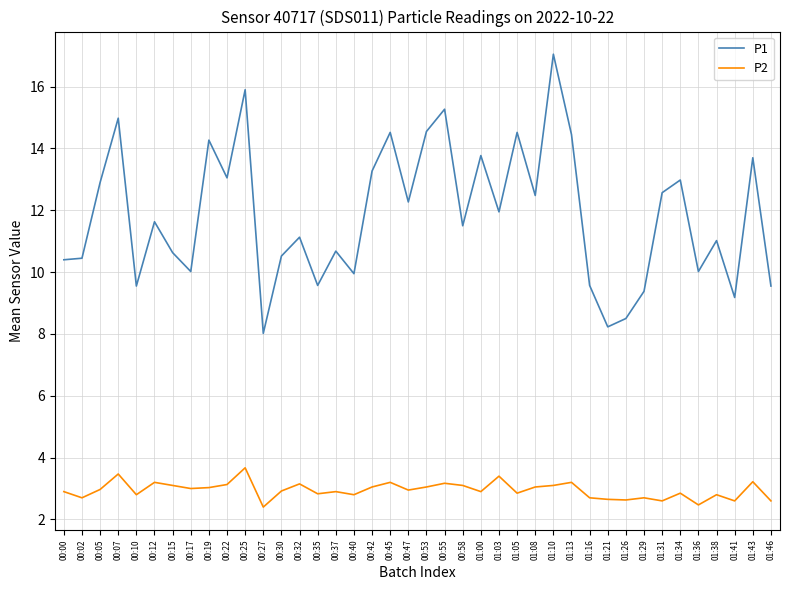

True or false: P2 and P1 intersect in this chart.

False